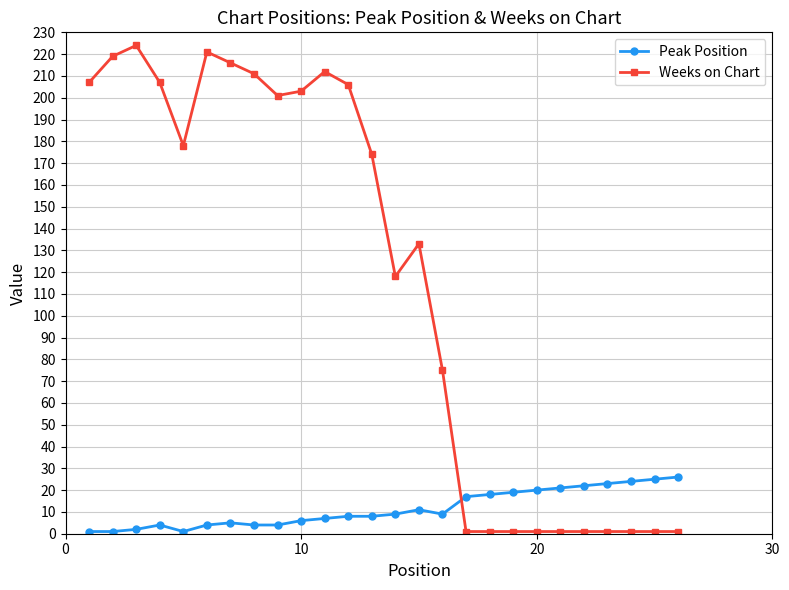

How many lines are shown in the chart?

2